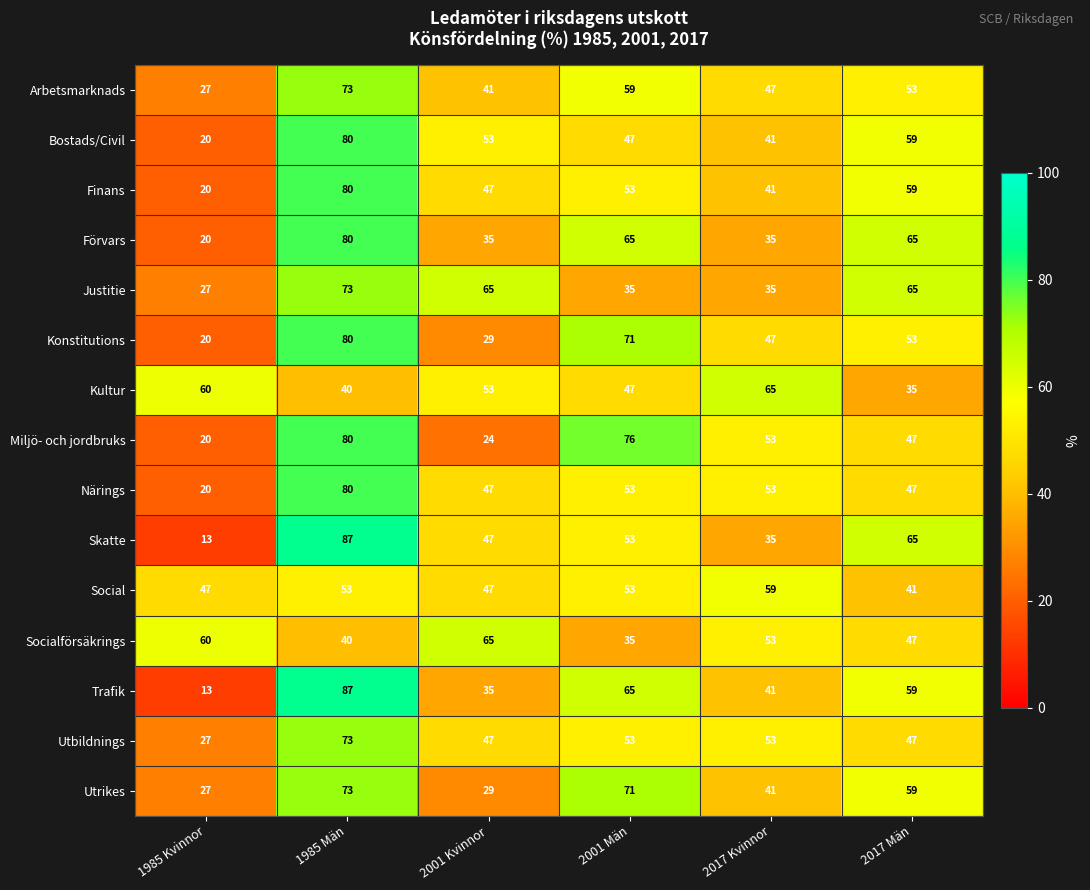

Rank the categories by Kultur value from highest to lowest.

2017 Kvinnor, 1985 Kvinnor, 2001 Kvinnor, 2001 Män, 1985 Män, 2017 Män